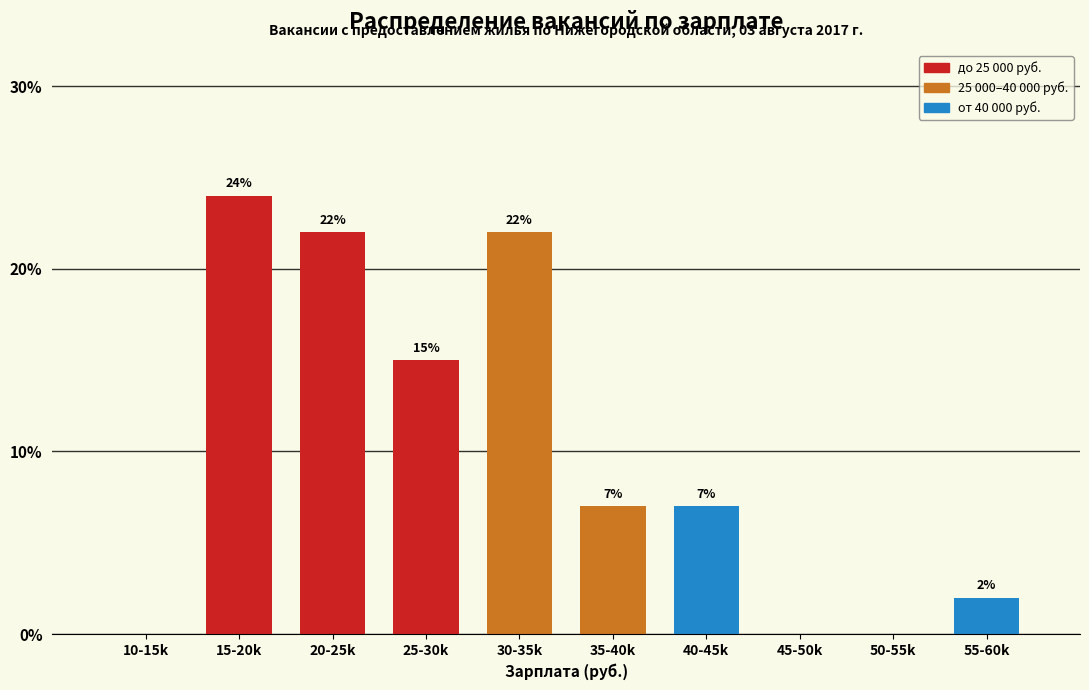

Reading left to right, list all the values displayed in this chart.

10-15k=0.0	15-20k=24.0	20-25k=22.0	25-30k=15.0	30-35k=22.0	35-40k=7.0	40-45k=7.0	45-50k=0.0	50-55k=0.0	55-60k=2.0